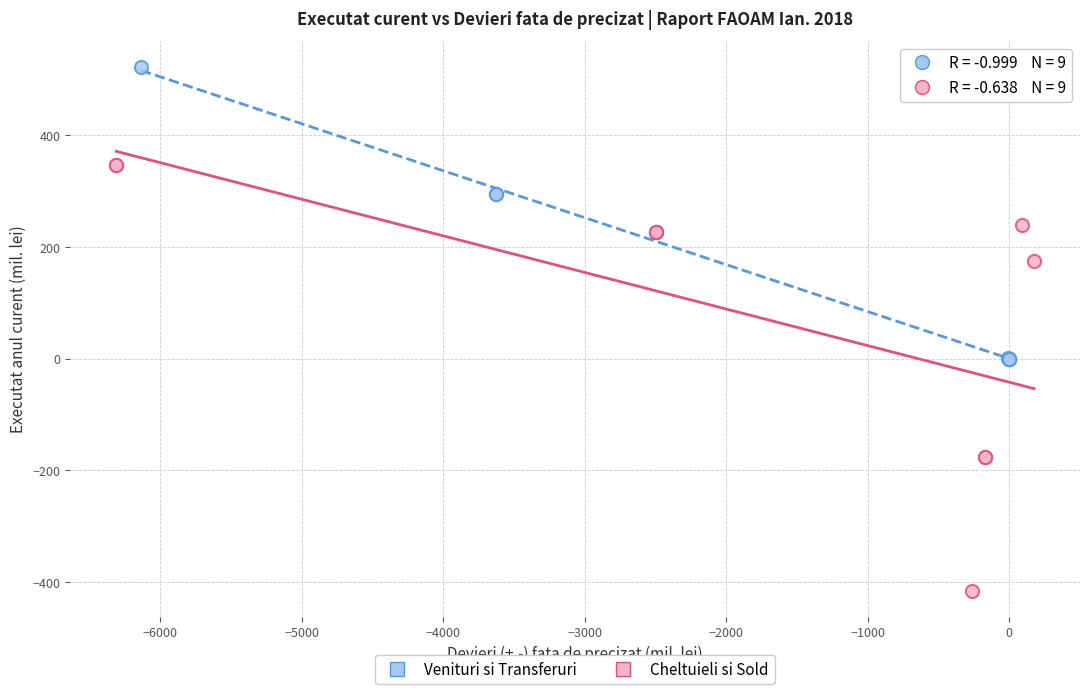

Which series has the largest Y range (max minus min)?

Cheltuieli si Sold